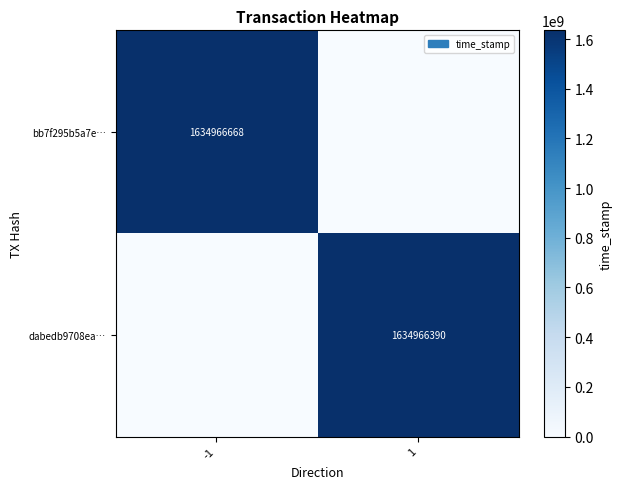

The dabedb9708ea… series shows 2582908494 at 1. True or false?

False